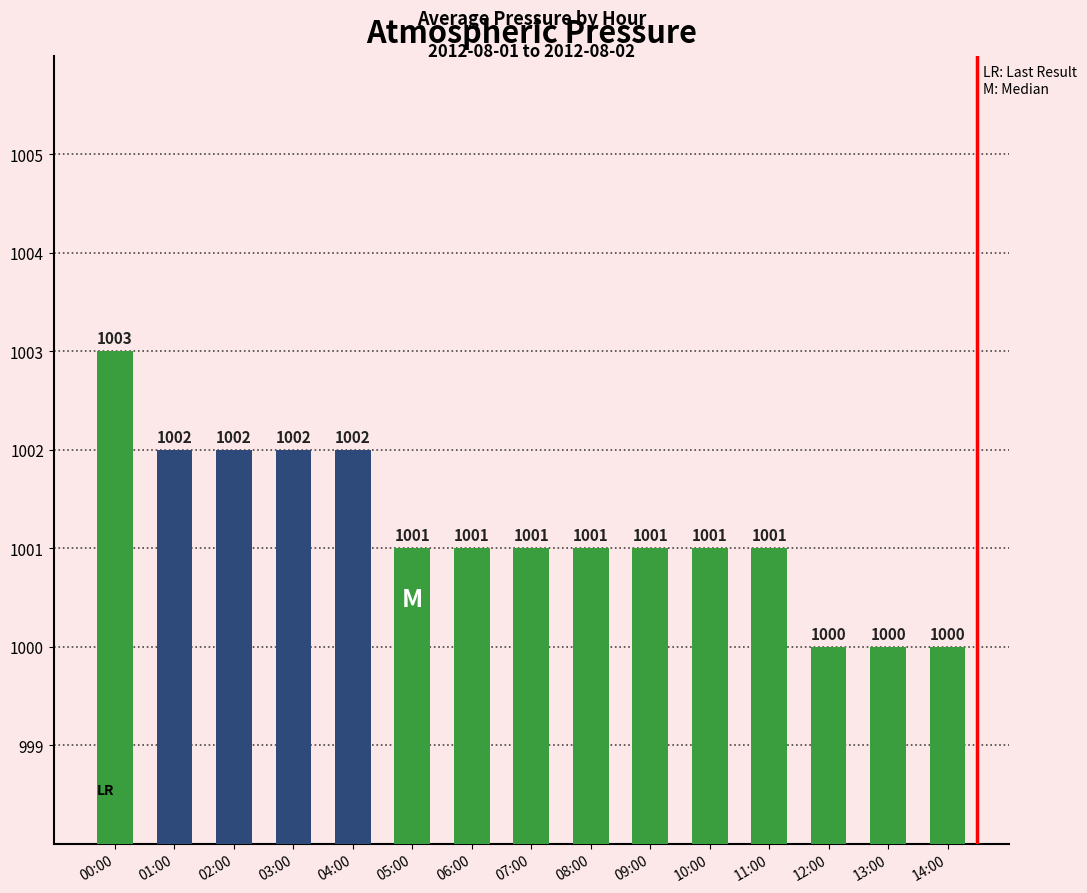

Reading left to right, extract all data points from this chart.

00:00=1003	01:00=1002	02:00=1002	03:00=1002	04:00=1002	05:00=1001	06:00=1001	07:00=1001	08:00=1001	09:00=1001	10:00=1001	11:00=1001	12:00=1000	13:00=1000	14:00=1000